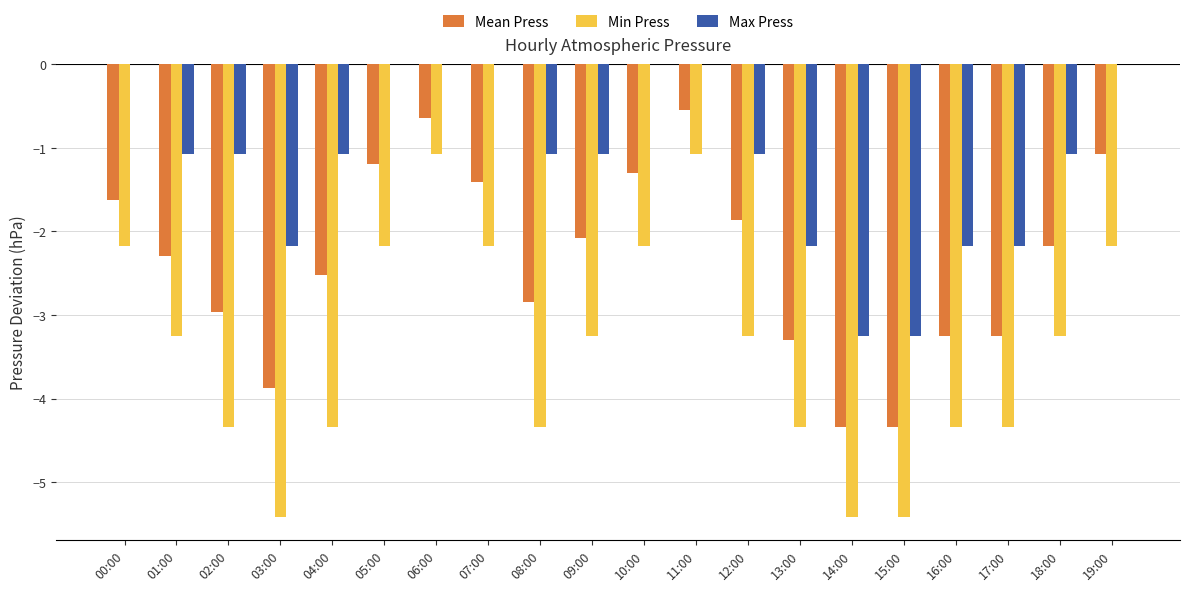

Is the value of Max Press at 11:00 greater than the value of Min Press at 10:00?

Yes